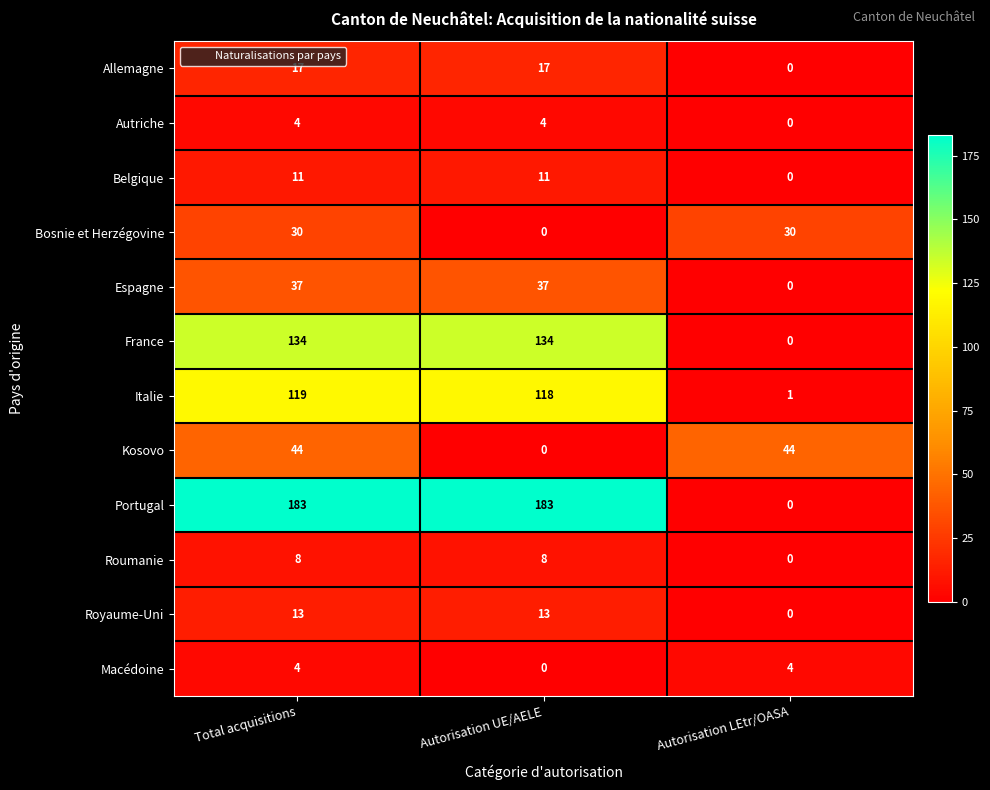

What is the approximate value of Macédoine at Total acquisitions?

4